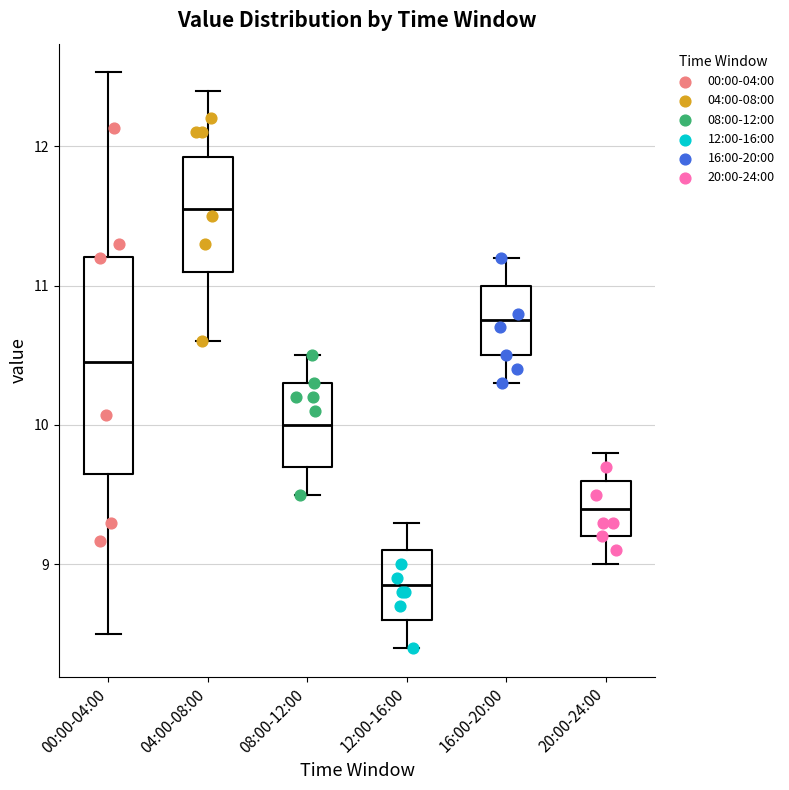

Comparing the boxes themselves (not the whiskers), which one is the tallest?

00:00-04:00